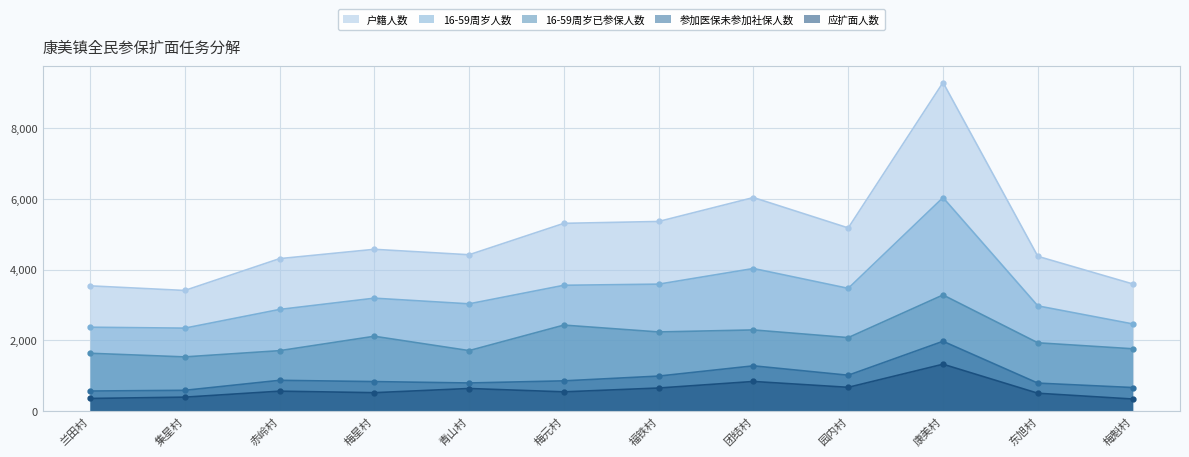

What is the label of the 12th point from the right?

兰田村